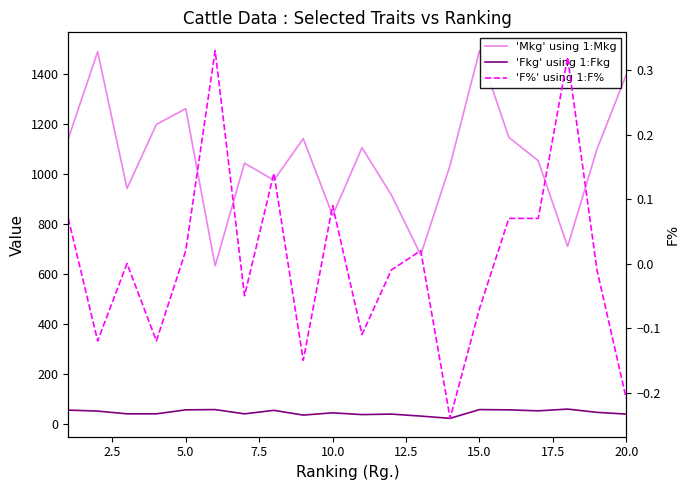

Rank the series at 5.0 from highest to lowest value.

'Mkg' using 1:Mkg, 'Fkg' using 1:Fkg, 'F%' using 1:F%